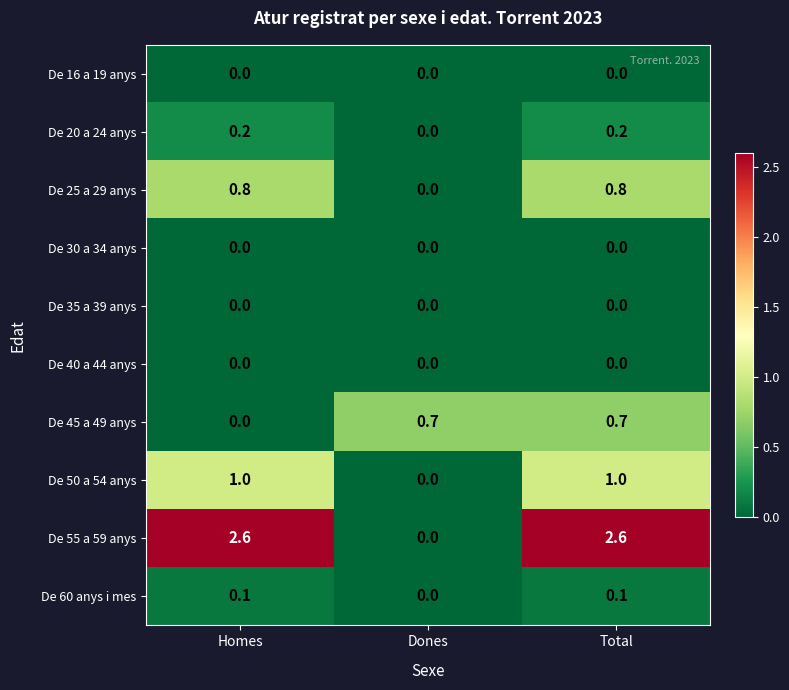

At which category is the sum across all series the highest?

Total